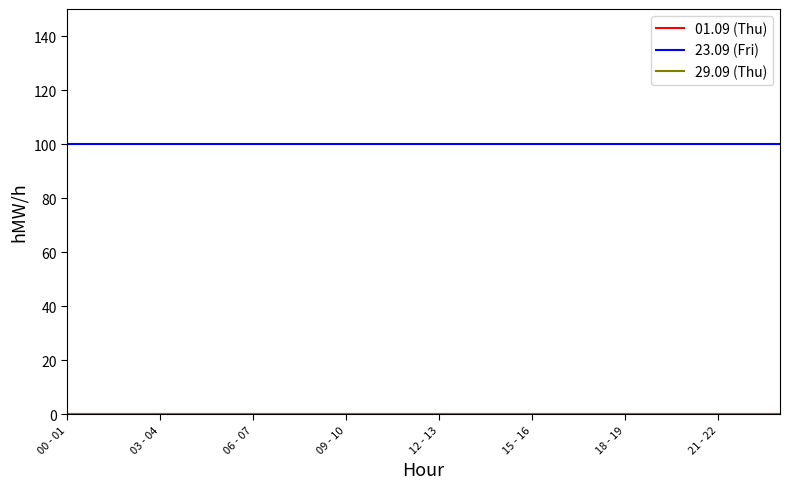

What is the label of the 24th point from the left?

23